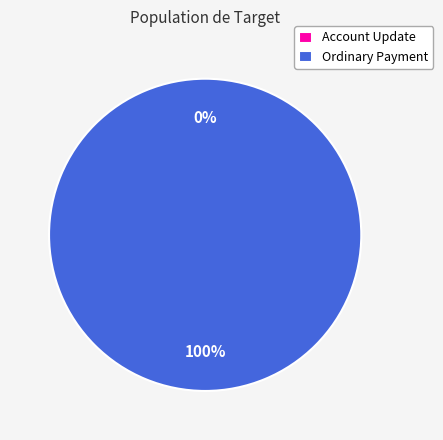

Count the number of slices in the pie.

2